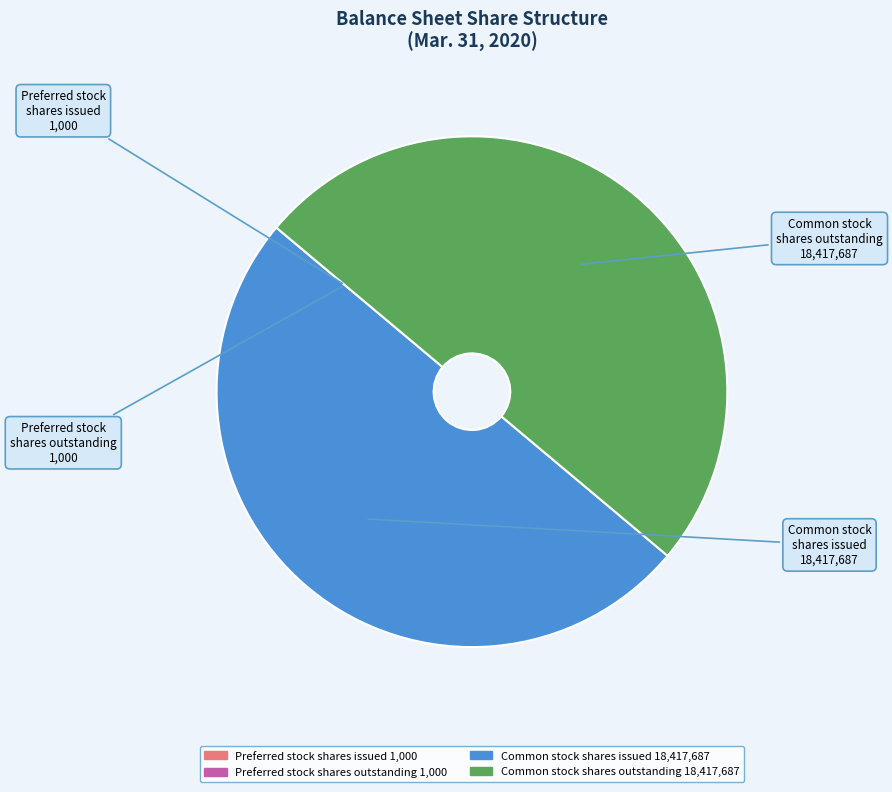

Does any single category account for the majority?

No